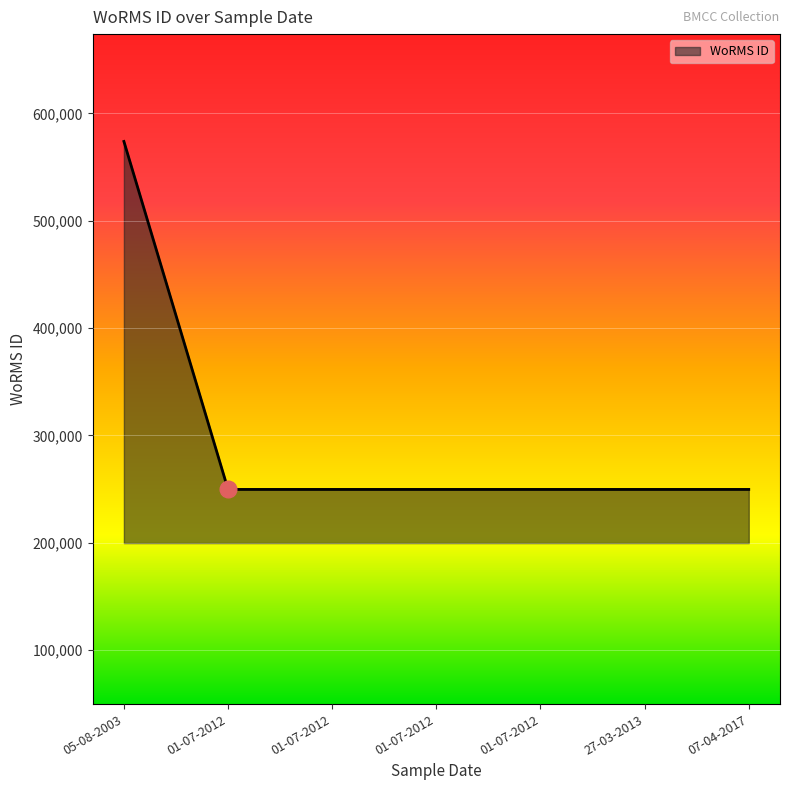

What is the label of the 3rd point from the right?

01-07-2012